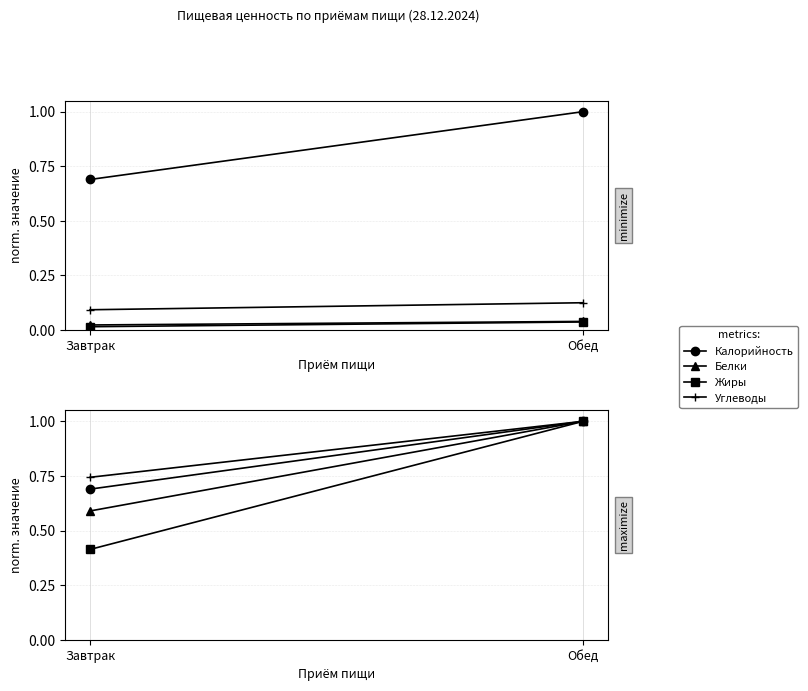

Which series has the largest total across all categories?

Углеводы